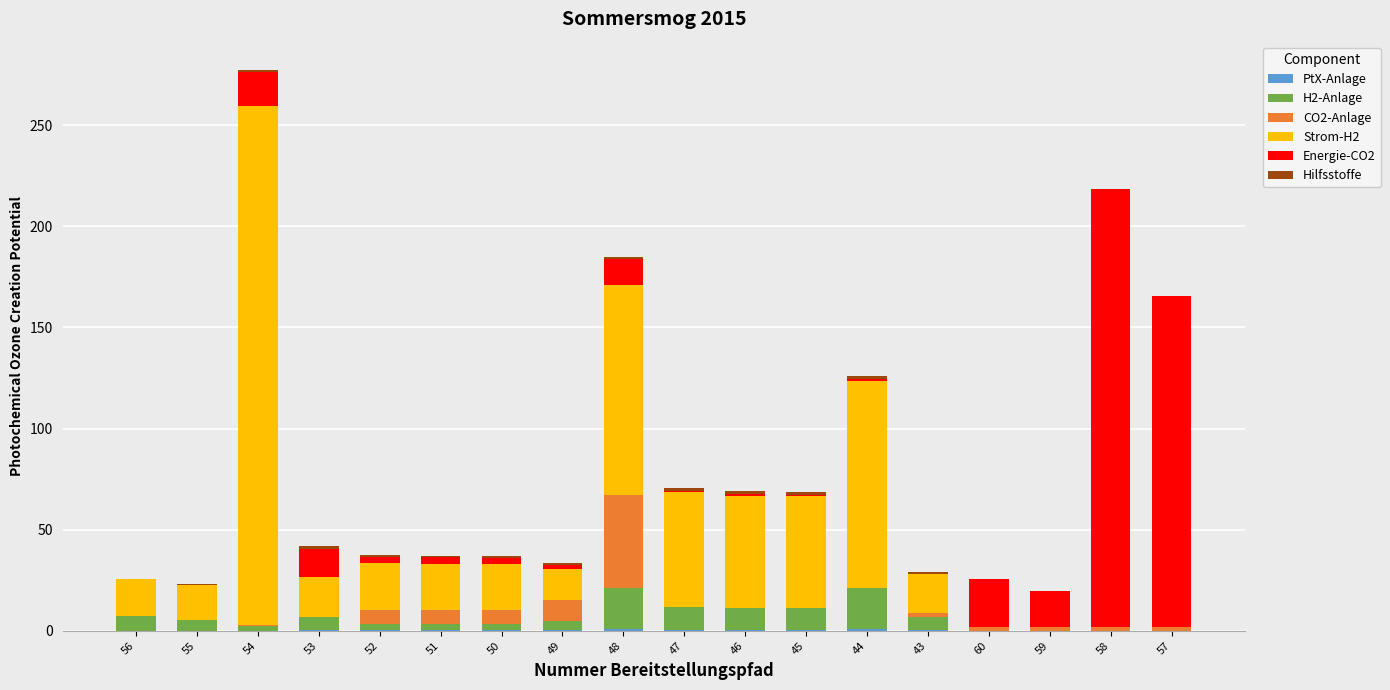

How many categories are shown in the chart?

18